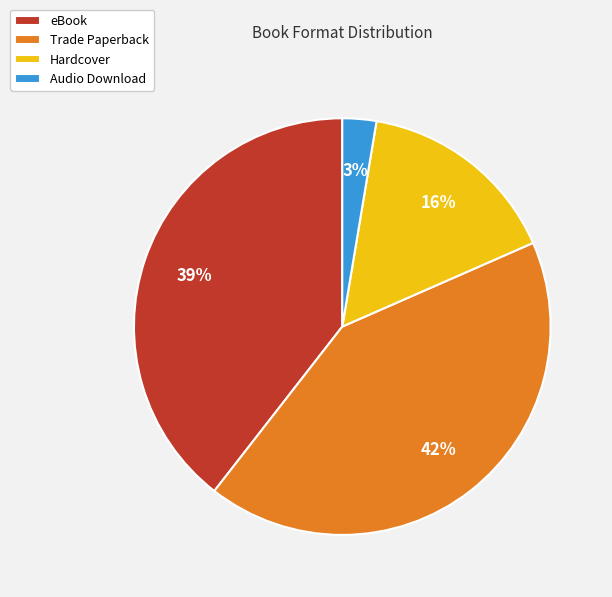

Rank the categories by value from lowest to highest.

Audio Download, Hardcover, eBook, Trade Paperback